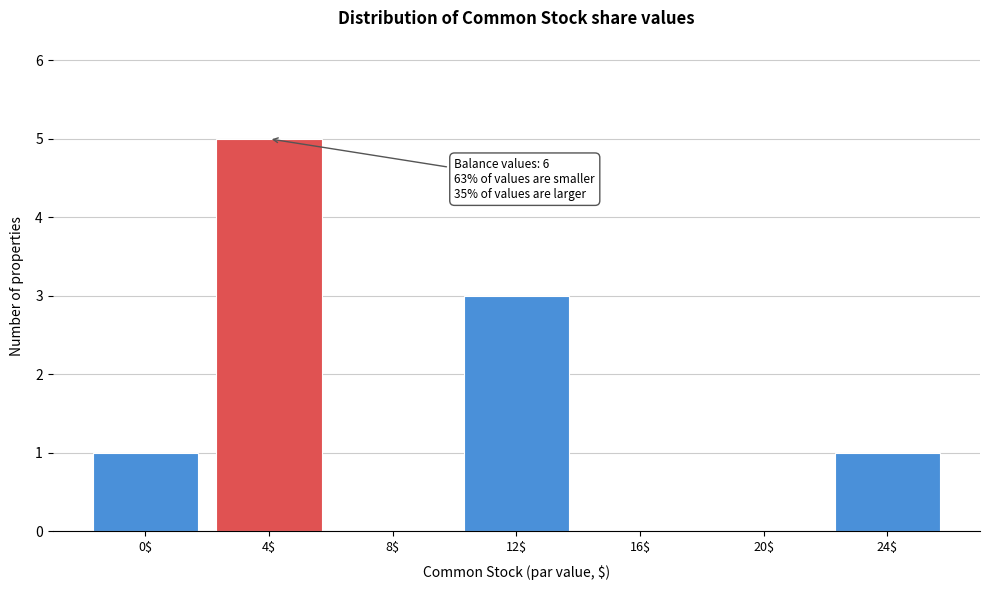

What is the sum of all values?

10